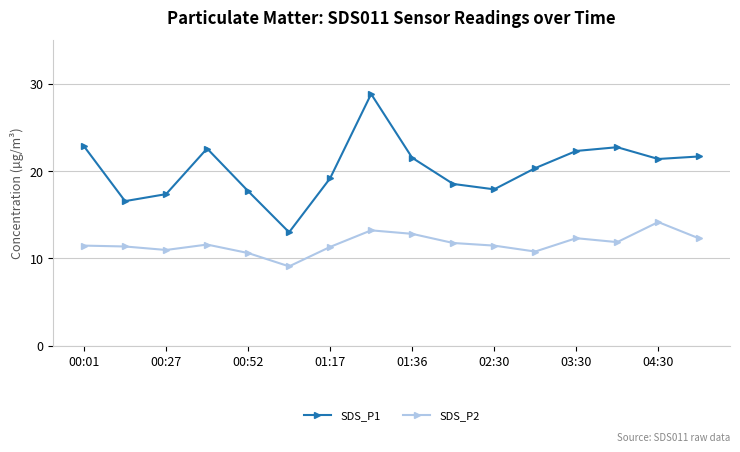

True or false: SDS_P1 and SDS_P2 intersect in this chart.

False